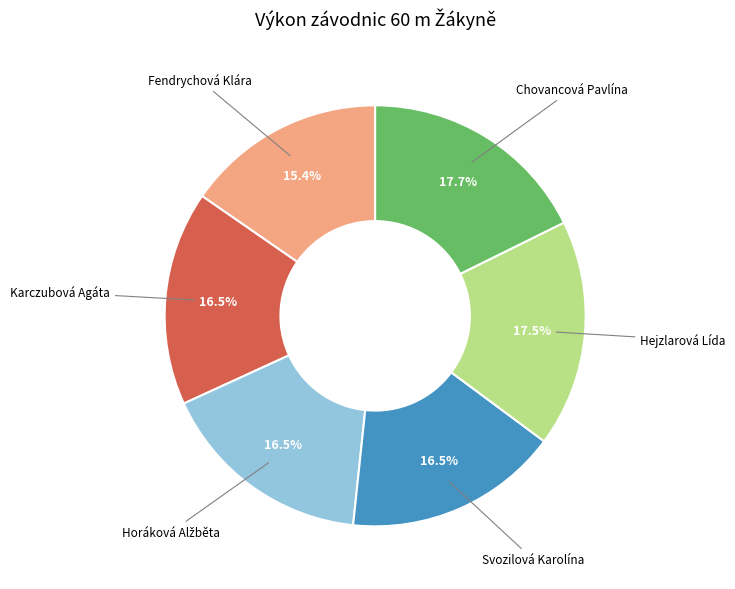

Does any single category account for the majority?

No